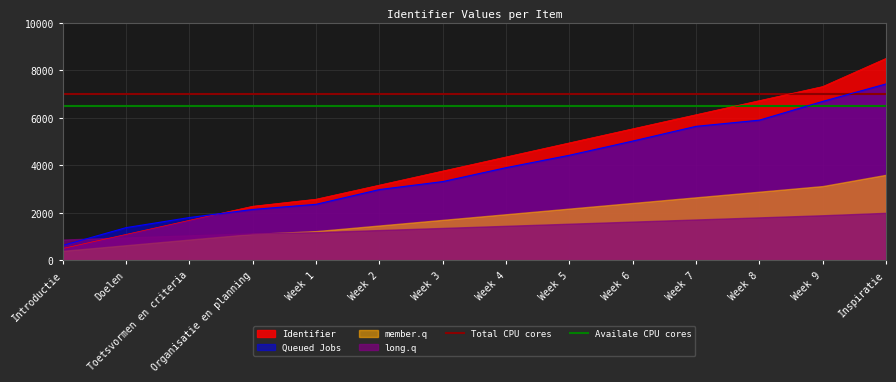

At which label does Identifier reach its peak?

Inspiratie